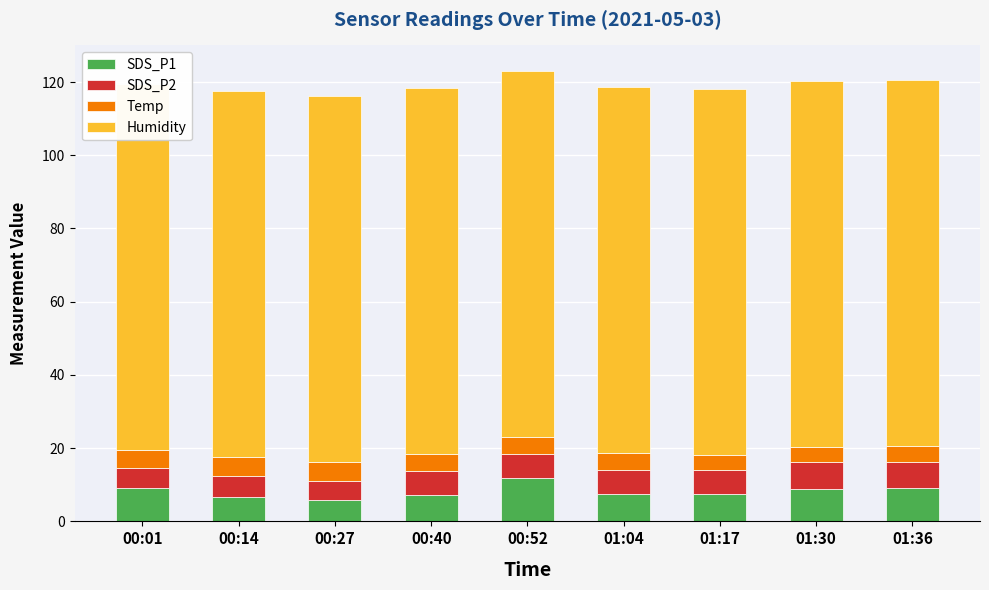

What position from the left is 00:52?

5